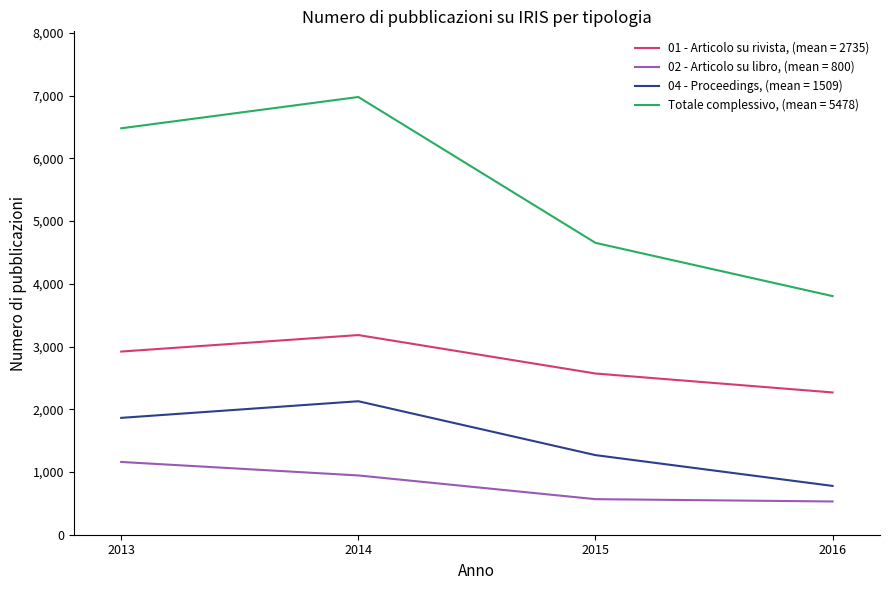

At which label is Totale complessivo, (mean = 5478) closest to 5391?

2015